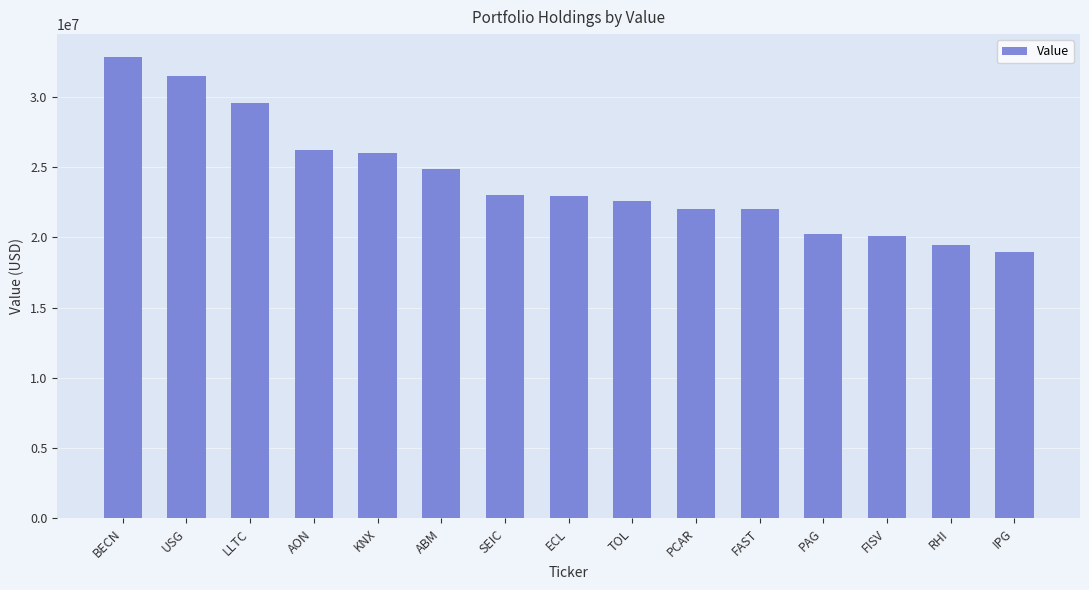

Which label corresponds to the smallest value in the chart?

IPG